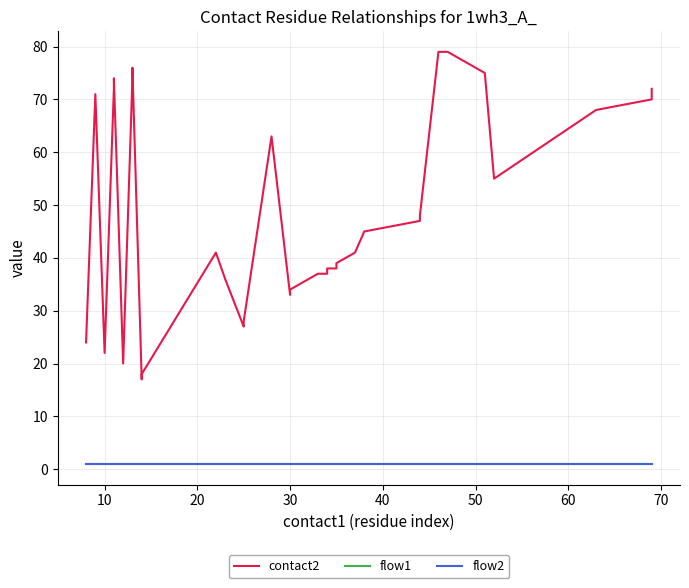

True or false: flow1 has more than 0 interior local peaks.

False